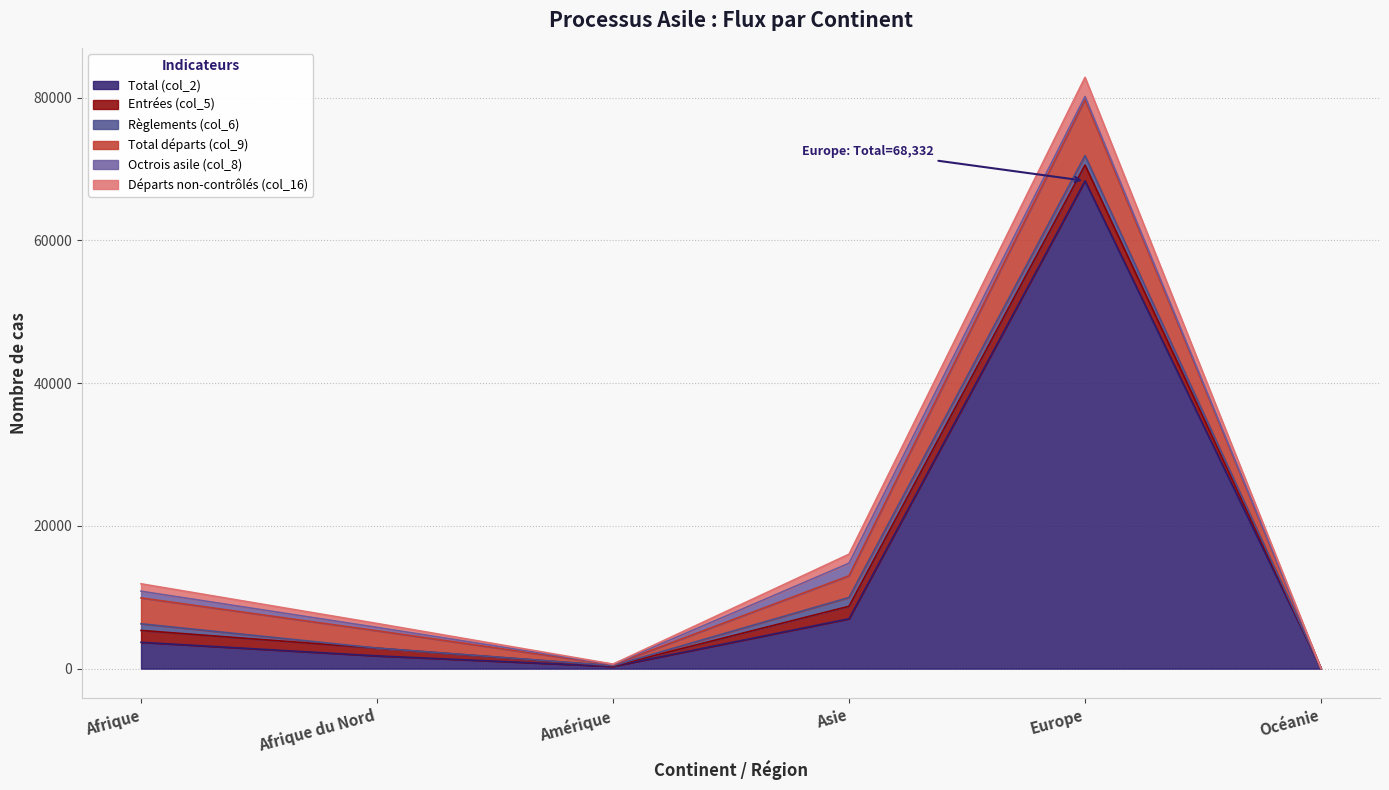

True or false: Total (col_2) has more than 1 points higher than both neighbors.

False